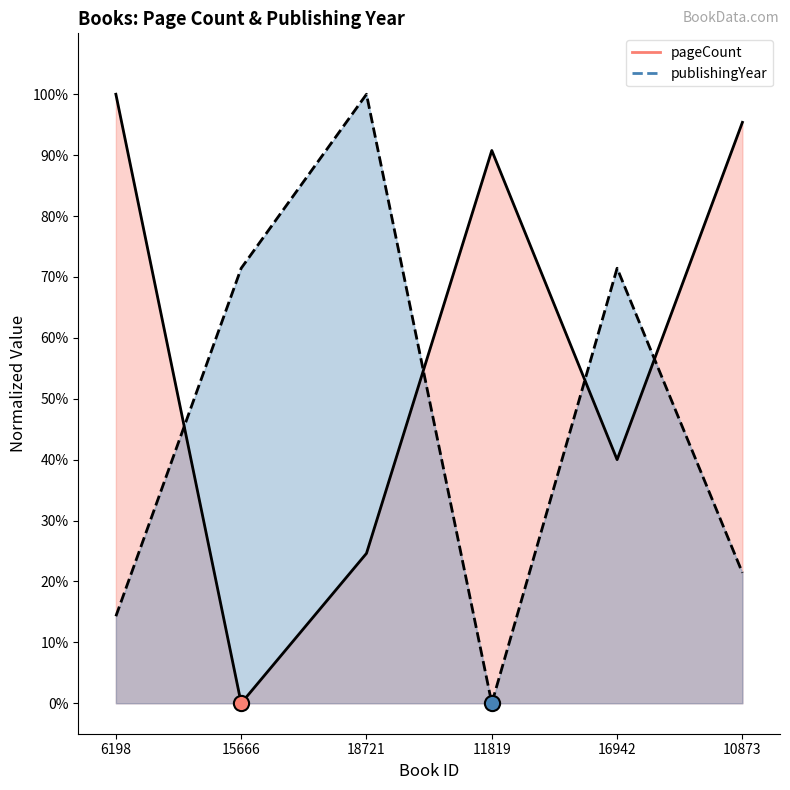

Which series has the largest Y range (max minus min)?

pageCount